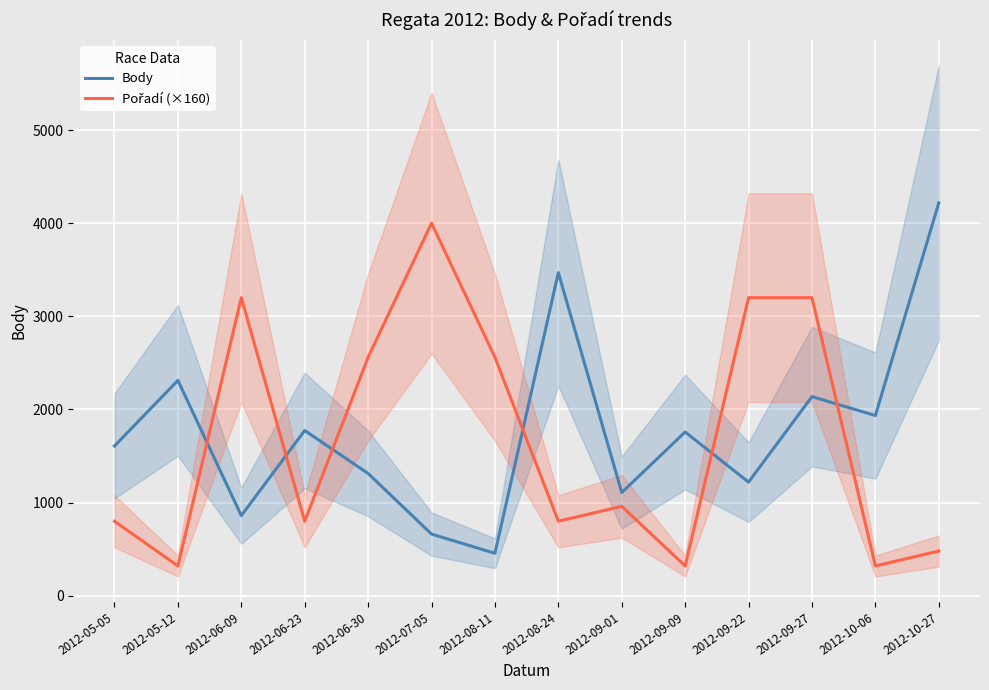

The Pořadí (×160) series shows 3200 at 2012-06-09. True or false?

True